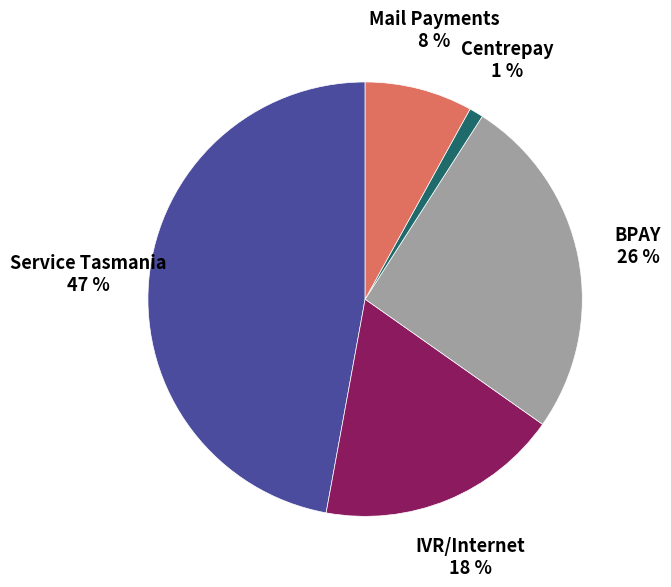

Does any single category account for the majority?

No